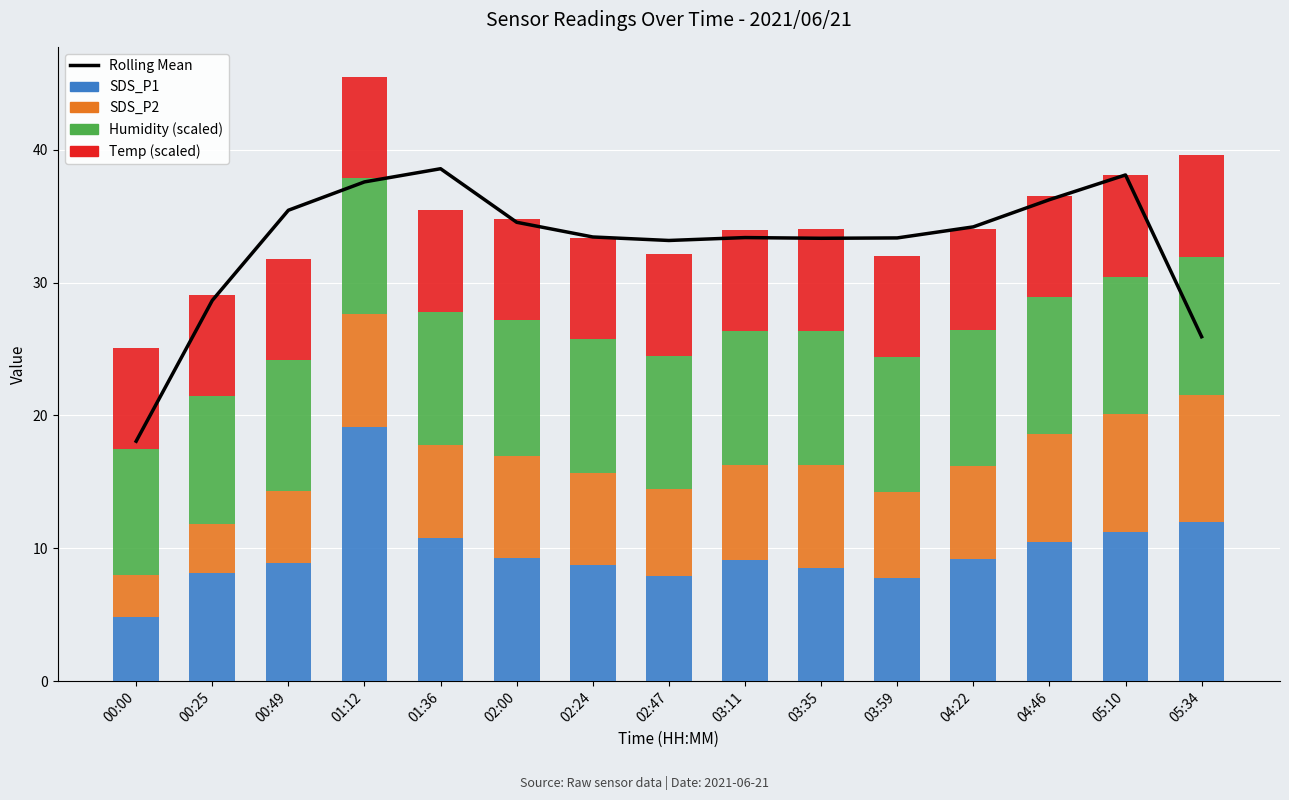

Rank the series by their maximum value, from lowest to highest.

Temp, SDS_P2, Humidity, SDS_P1, Rolling Mean